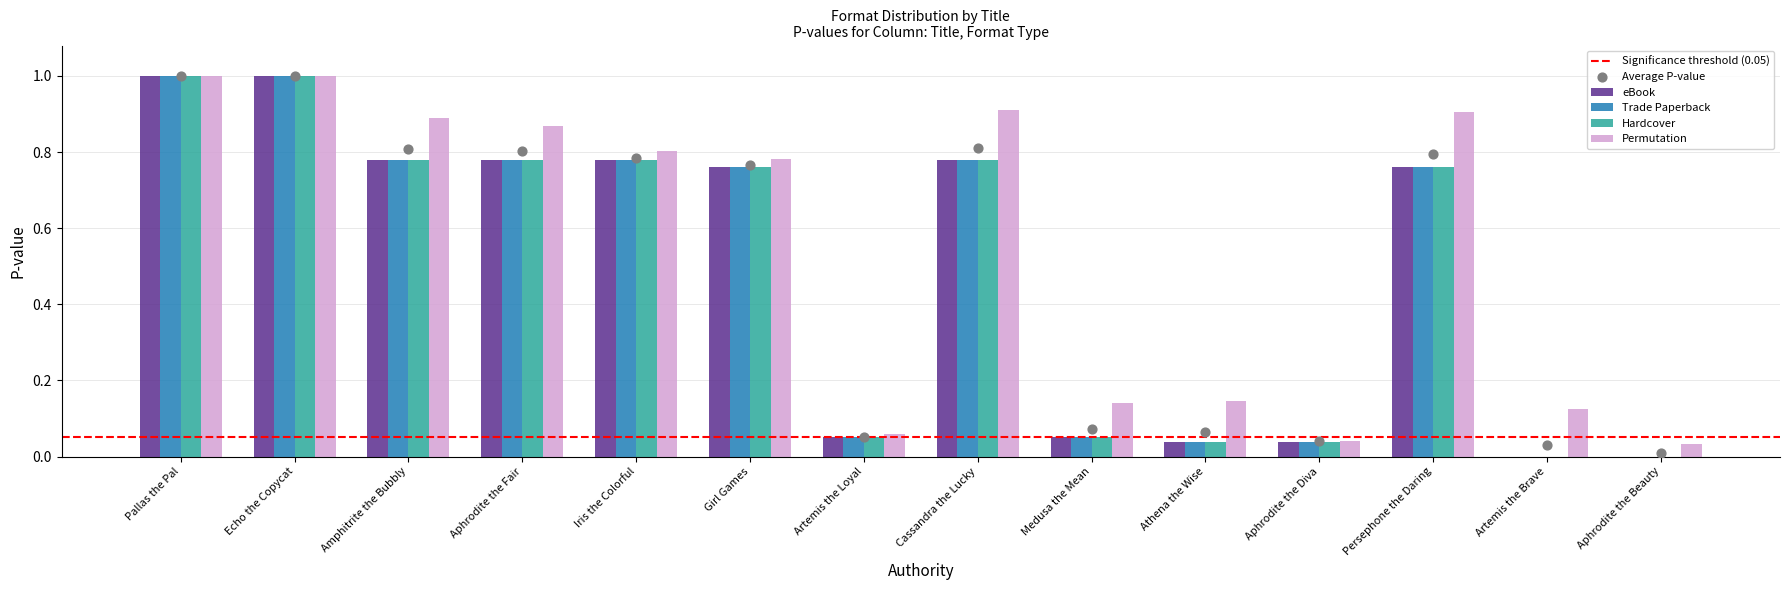

True or false: Permutation has a value of 1.3 at Amphitrite the Bubbly.

False